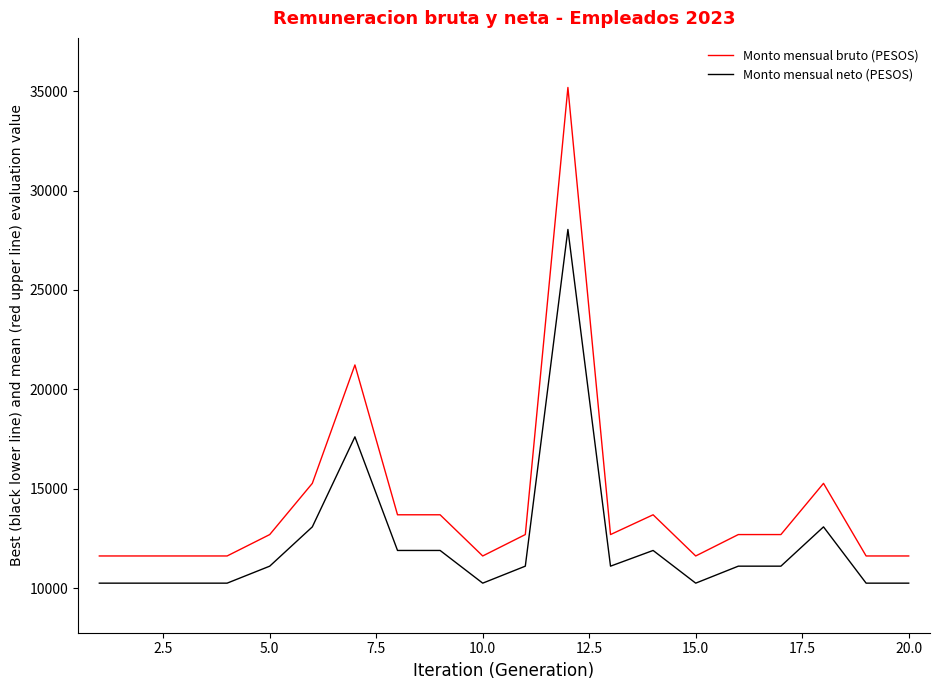

Which series has the largest total across all categories?

Monto mensual bruto (PESOS)